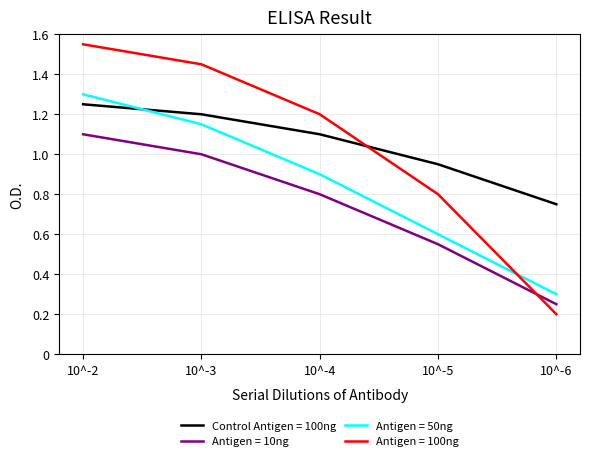

True or false: Antigen = 50ng and Antigen = 10ng cross at least once.

False